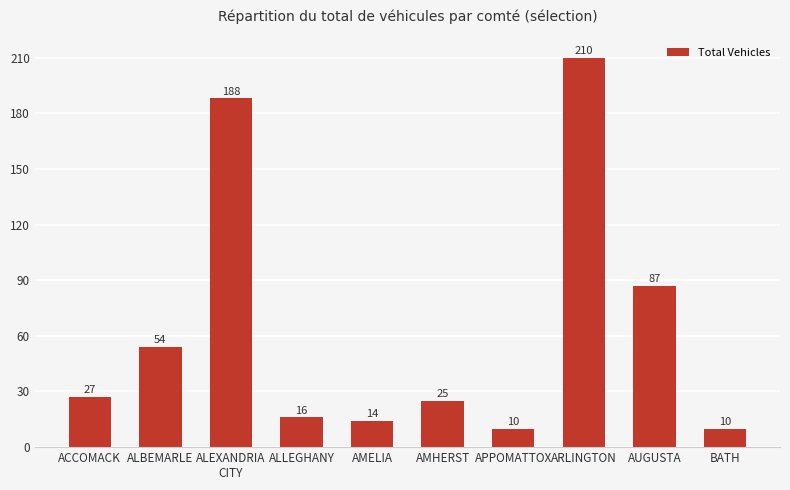

Where is the data nearest to the value 110?

AUGUSTA